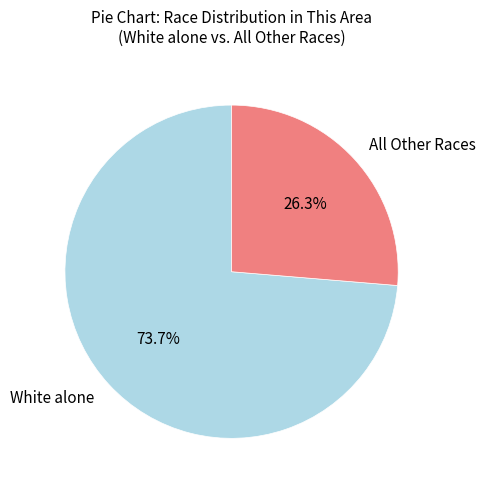

What portion of the pie excludes White alone?

26.3%